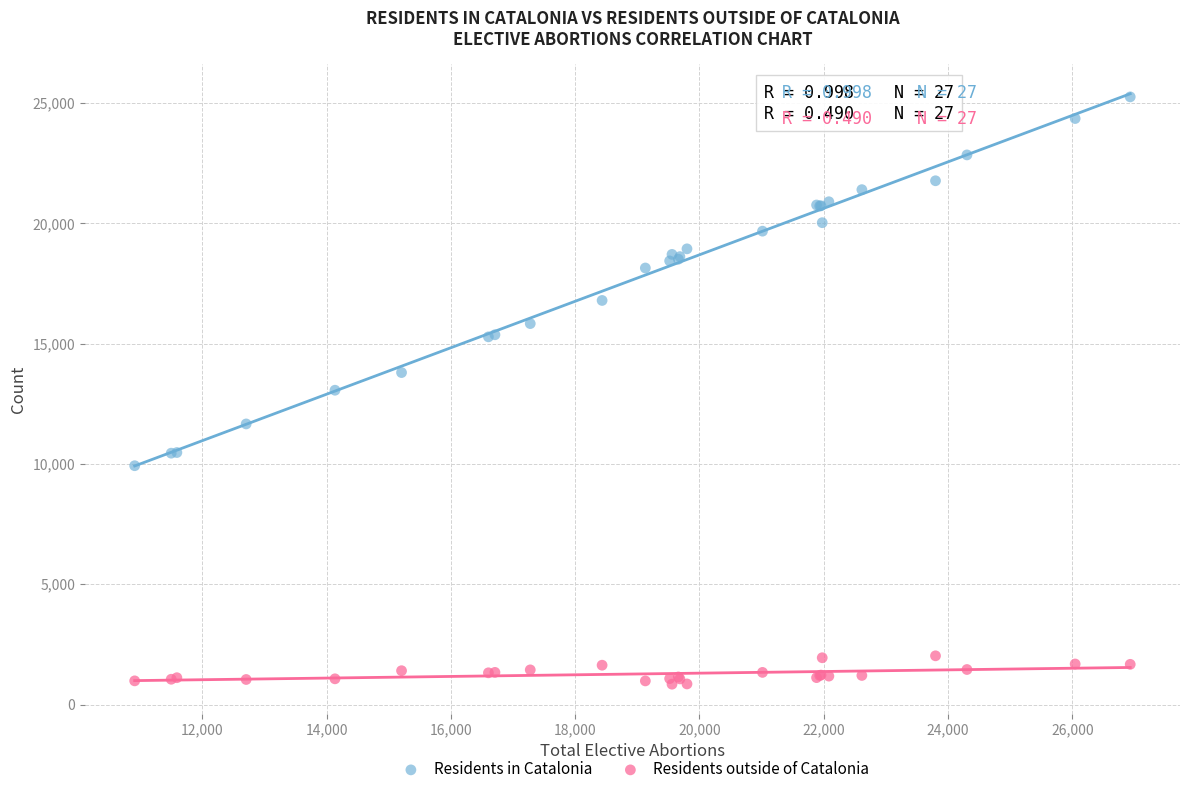

Which series reaches the minimum Y coordinate?

Residents outside of Catalonia